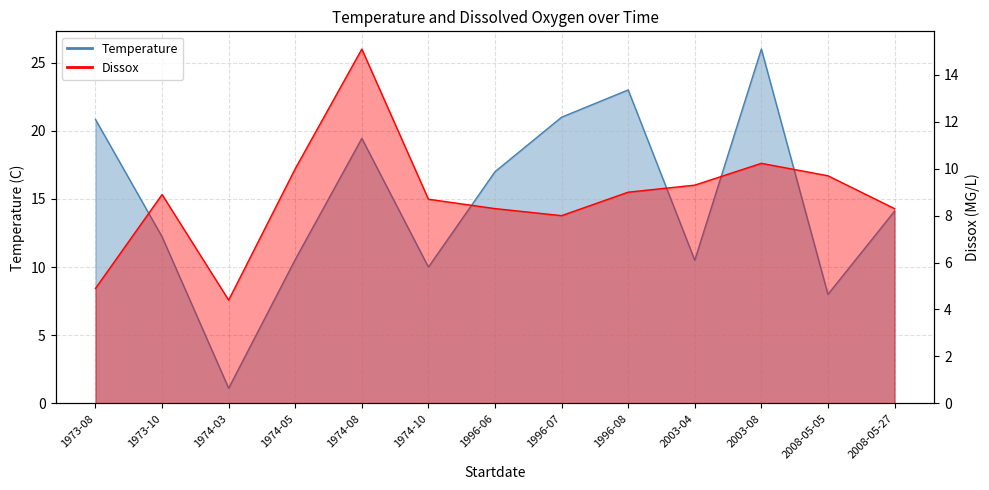

True or false: Dissox has a value of 7.2 at 1974-08.

False